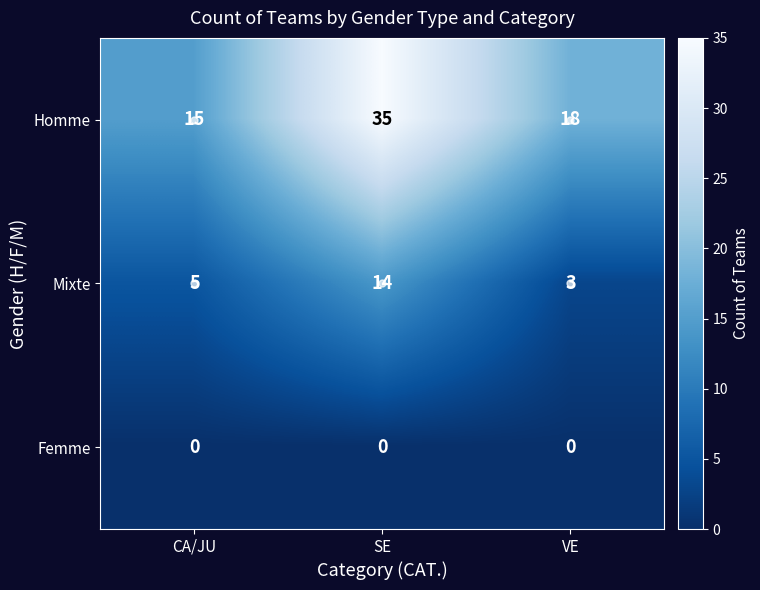

True or false: Mixte has a value of 3 at VE.

True